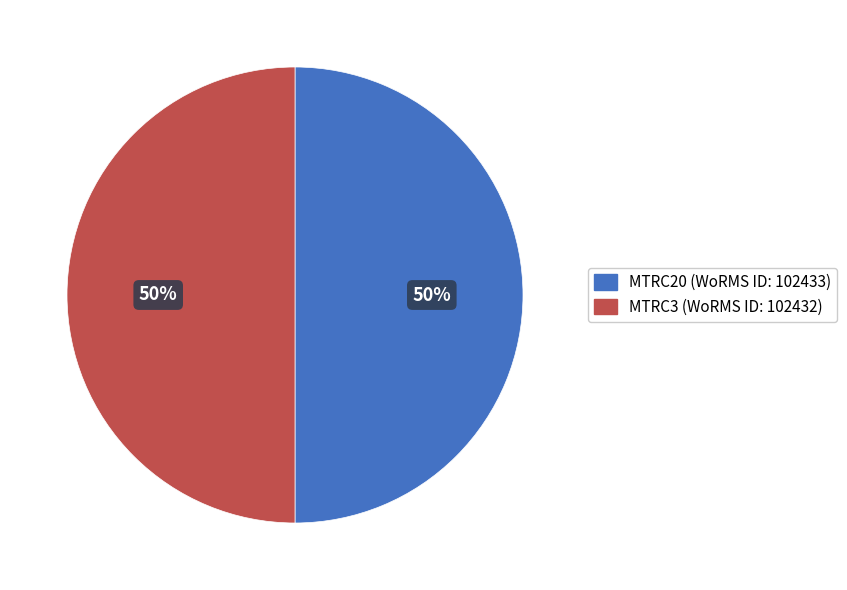

How many segments does this pie chart have?

2